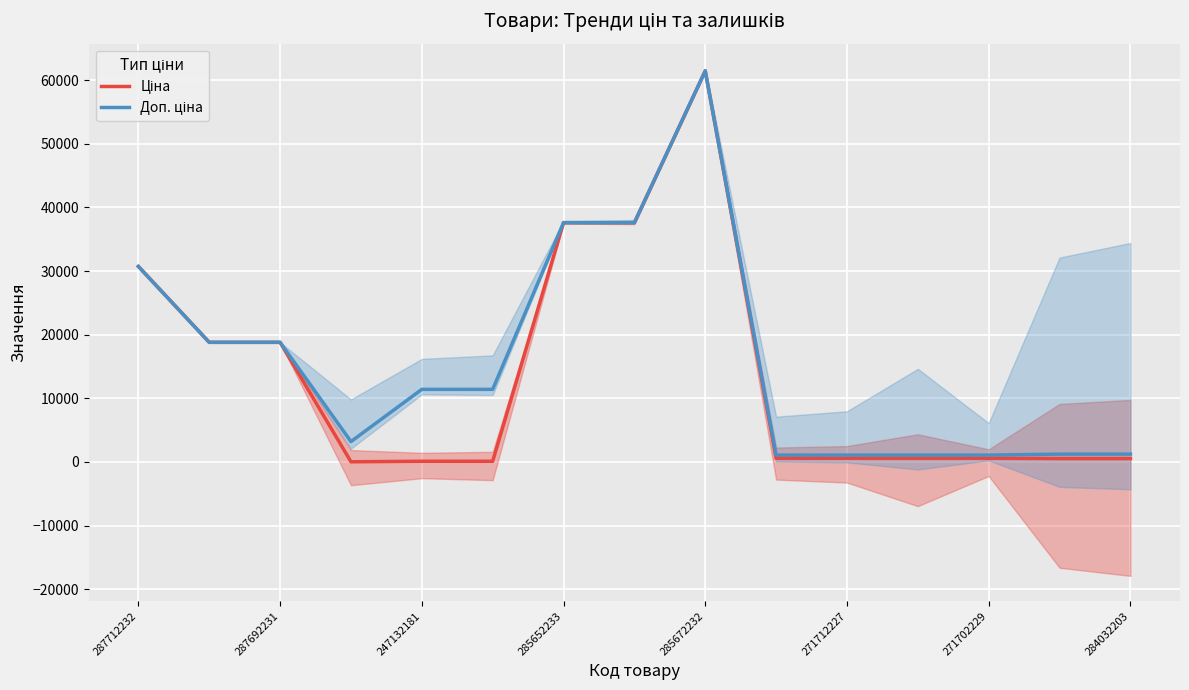

True or false: Ціна and Доп. ціна cross at least once.

False